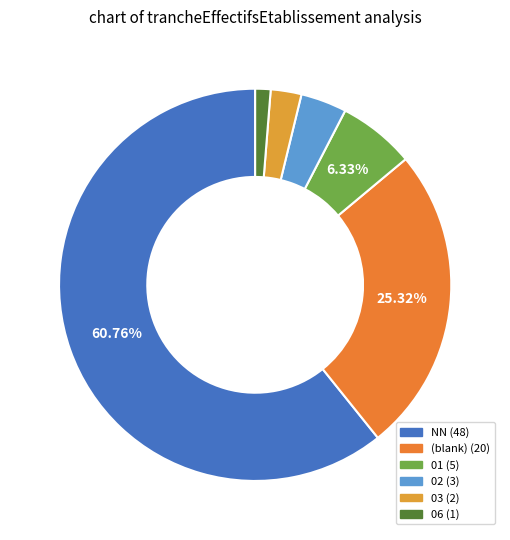

Count the number of slices in the pie.

6